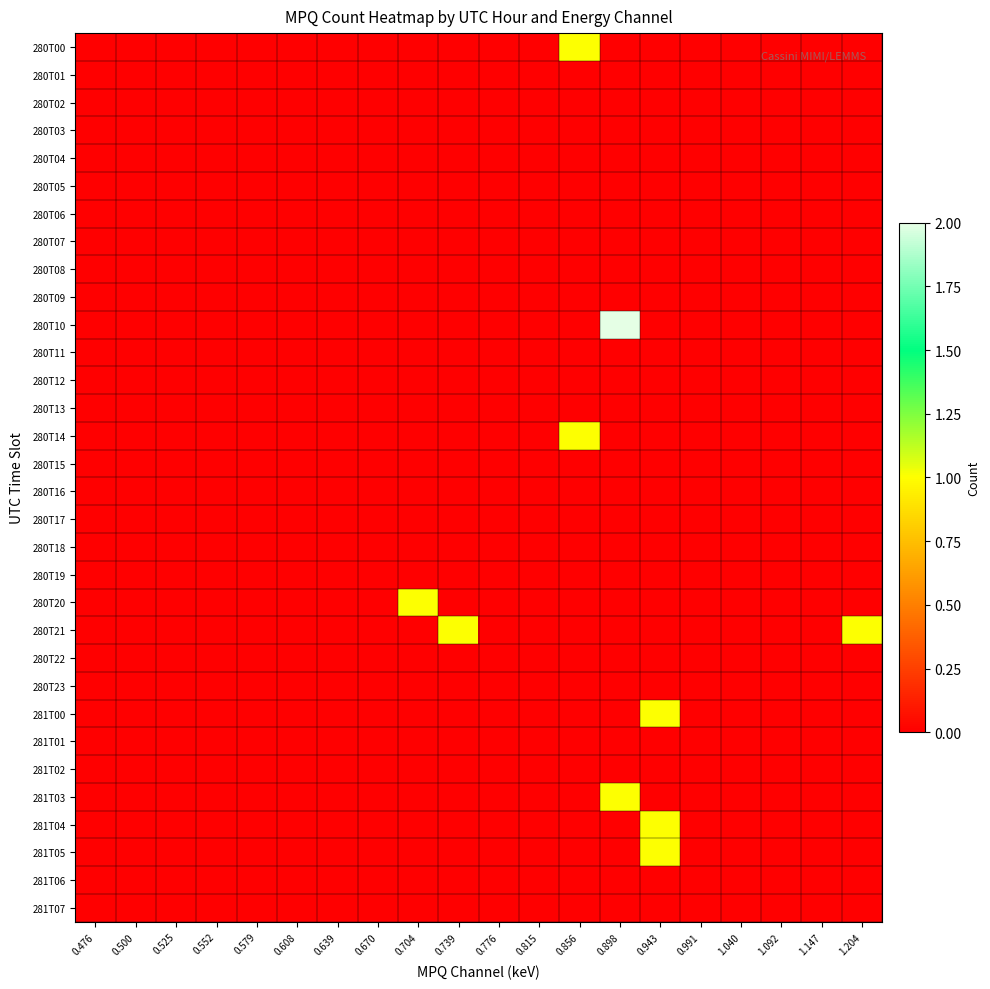

Rank the series by their maximum value, from lowest to highest.

280T01, 280T02, 280T03, 280T04, 280T05, 280T06, 280T07, 280T08, 280T09, 280T11, 280T12, 280T13, 280T15, 280T16, 280T17, 280T18, 280T19, 280T22, 280T23, 281T01, 281T02, 281T06, 281T07, 280T00, 280T14, 280T20, 280T21, 281T00, 281T03, 281T04, 281T05, 280T10